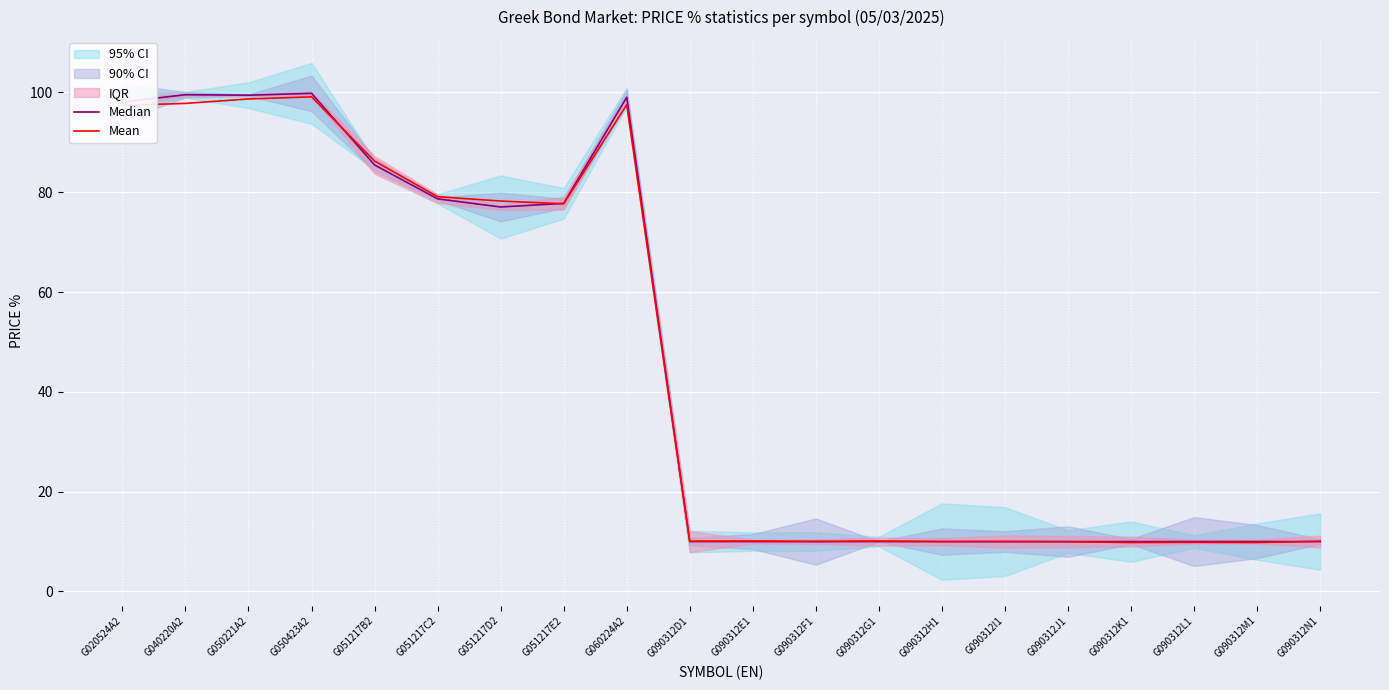

What is the label of the 10th point from the left?

G090312D1